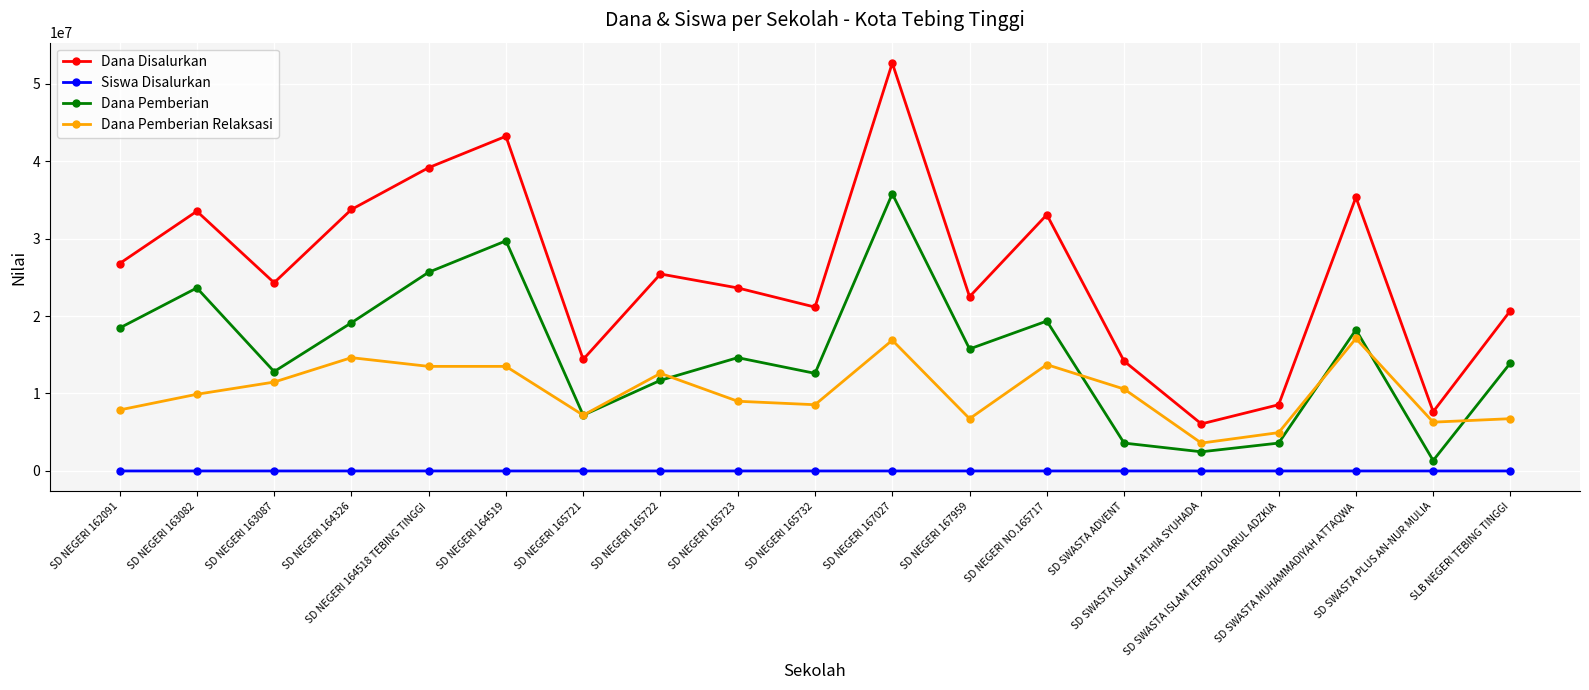

True or false: Dana Disalurkan has a value of 58859225 at SD NEGERI 164518 TEBING TINGGI.

False